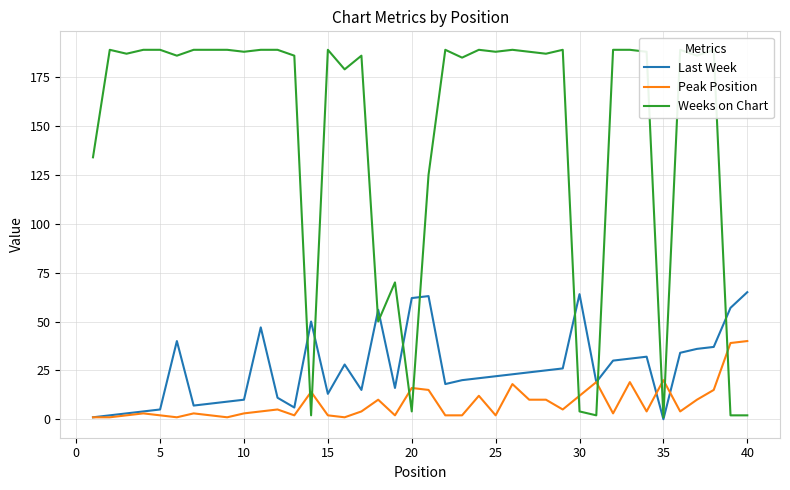

Is the value of Last Week at 10 greater than the value of Peak Position at 5?

Yes